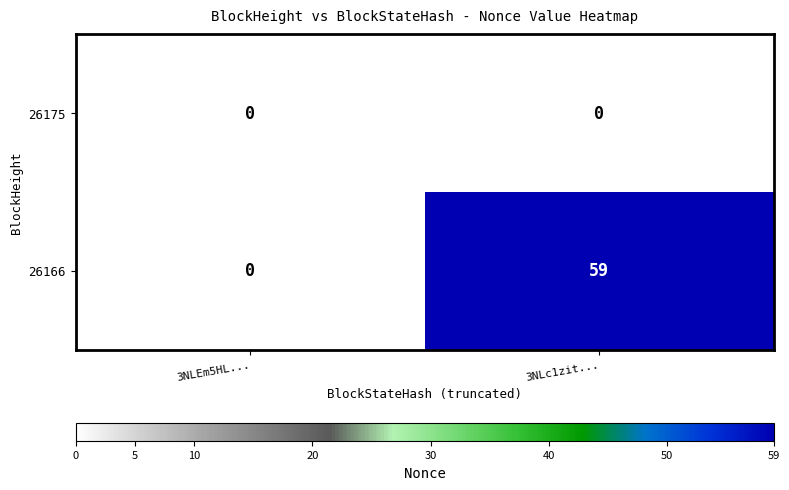

Reading left to right, list all the values displayed in this chart.

26175: 0	0
26166: 0	59